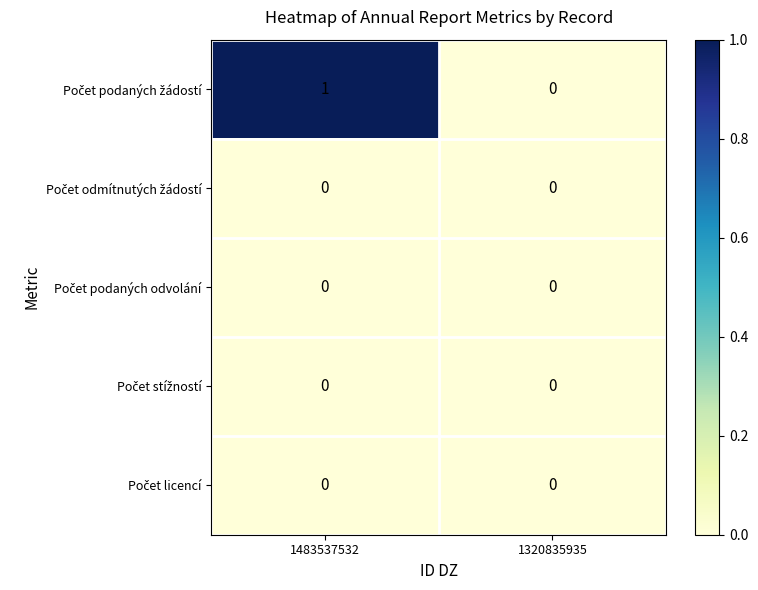

Which category has the highest value across all series?

1483537532